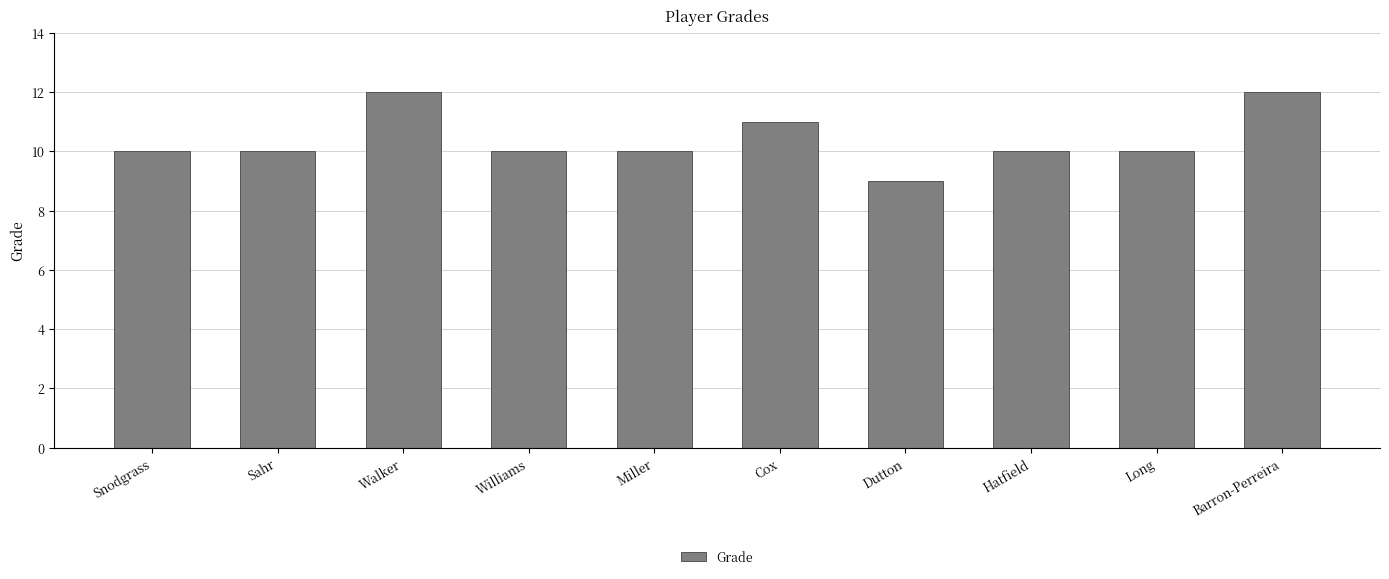

What is the smallest value displayed?

9